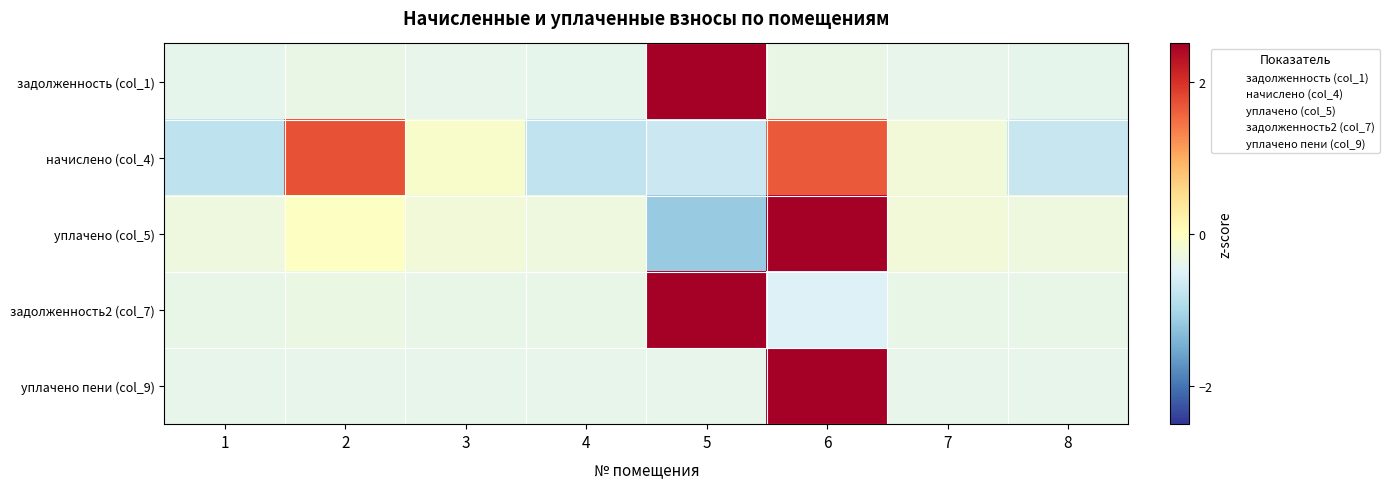

Count the number of data series in this chart.

5